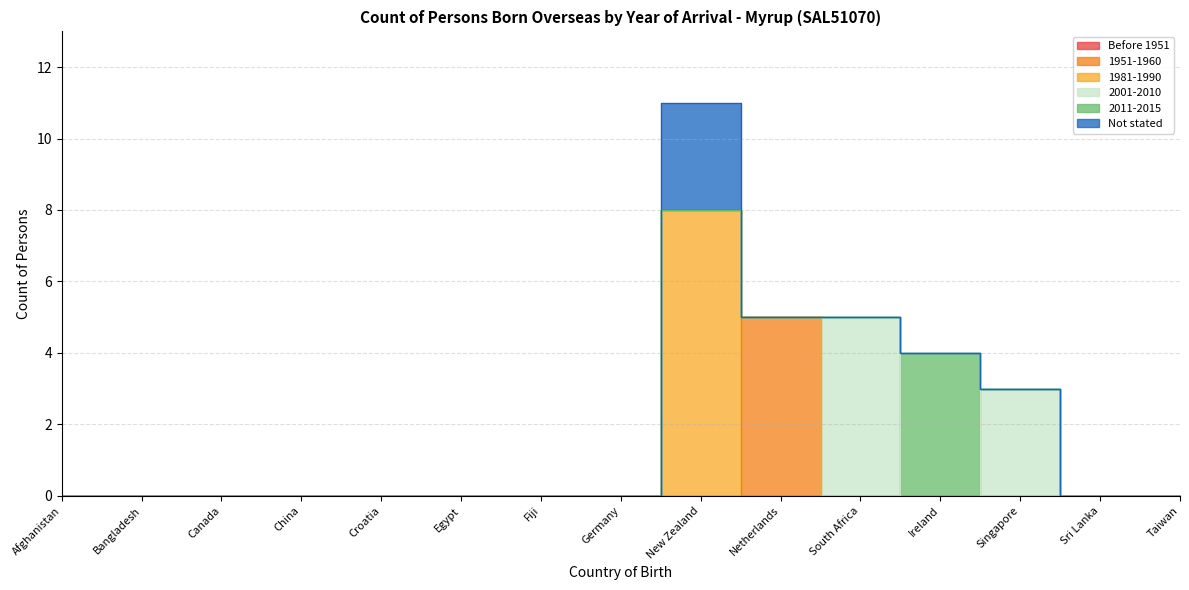

True or false: 2001-2010 and Before 1951 cross at least once.

False